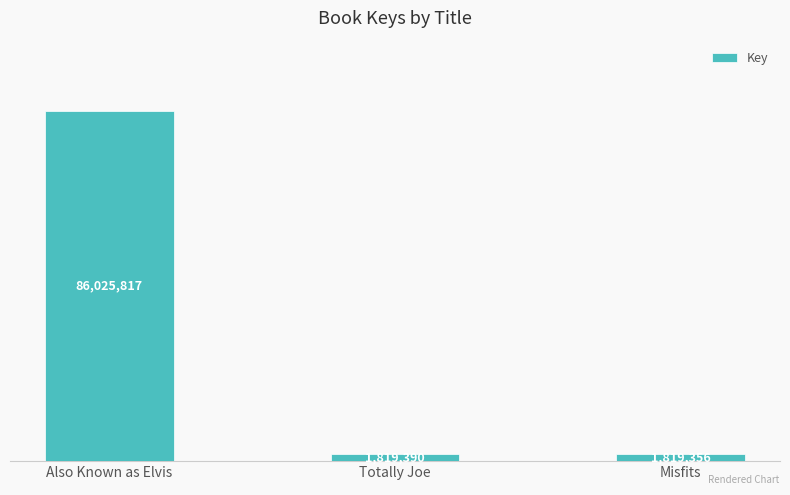

Are the bars horizontal?

No